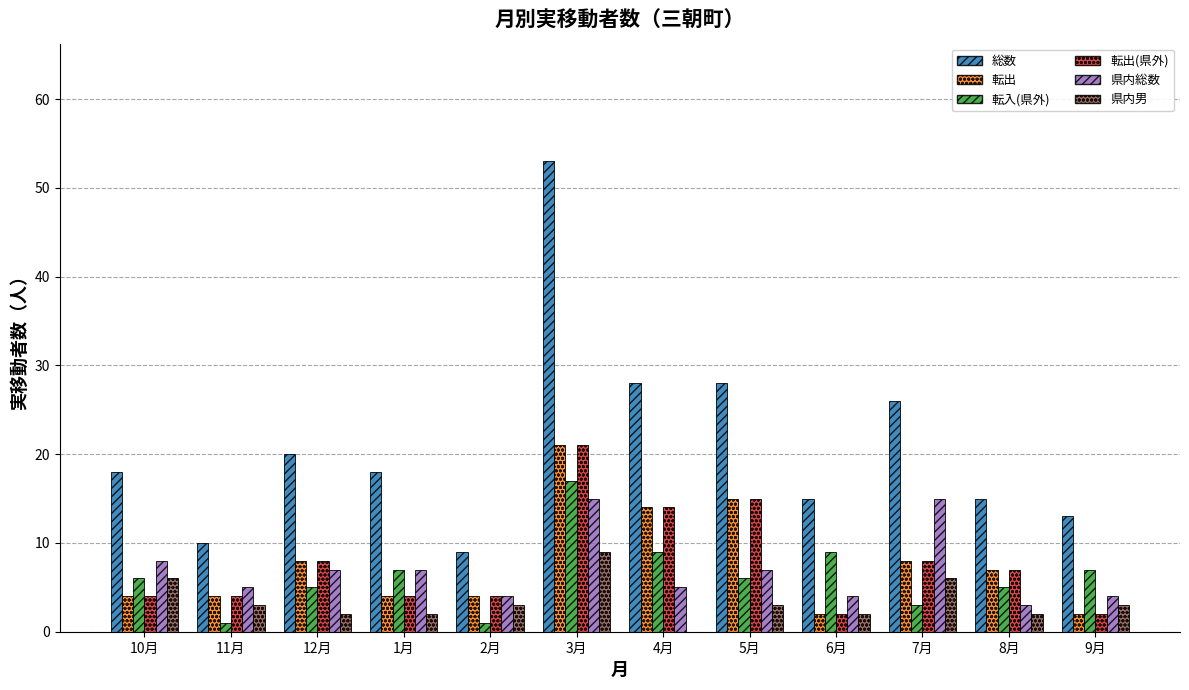

How many categories are shown in the chart?

12